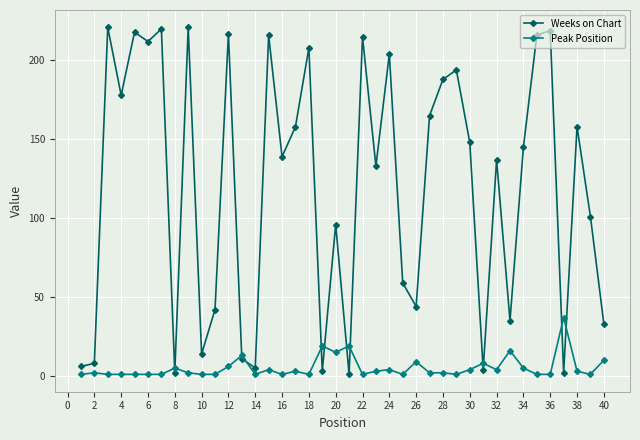

How many lines are shown in the chart?

2